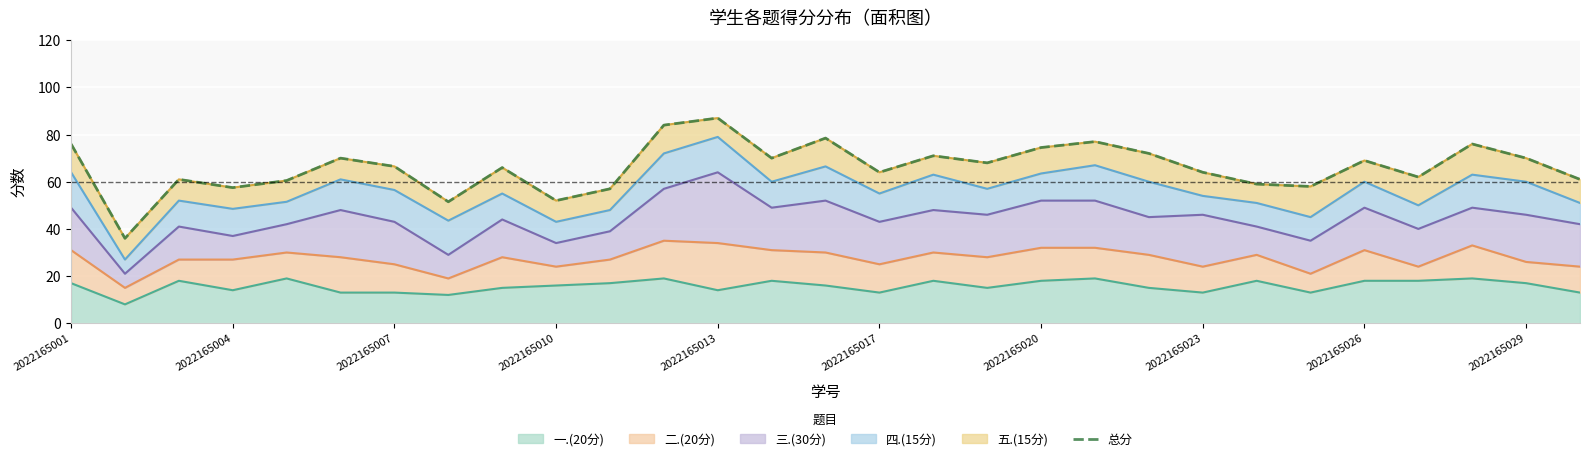

Reading left to right, extract all data points from this chart.

76.0	36.0	61.0	57.5	60.5	70.0	66.5	51.5	66.0	52.0	57.0	84.0	87.0	70.0	78.5	64.0	71.0	68.0	74.5	77.0	72.0	64.0	59.0	58.0	69.0	62.0	76.0	70.0	61.0